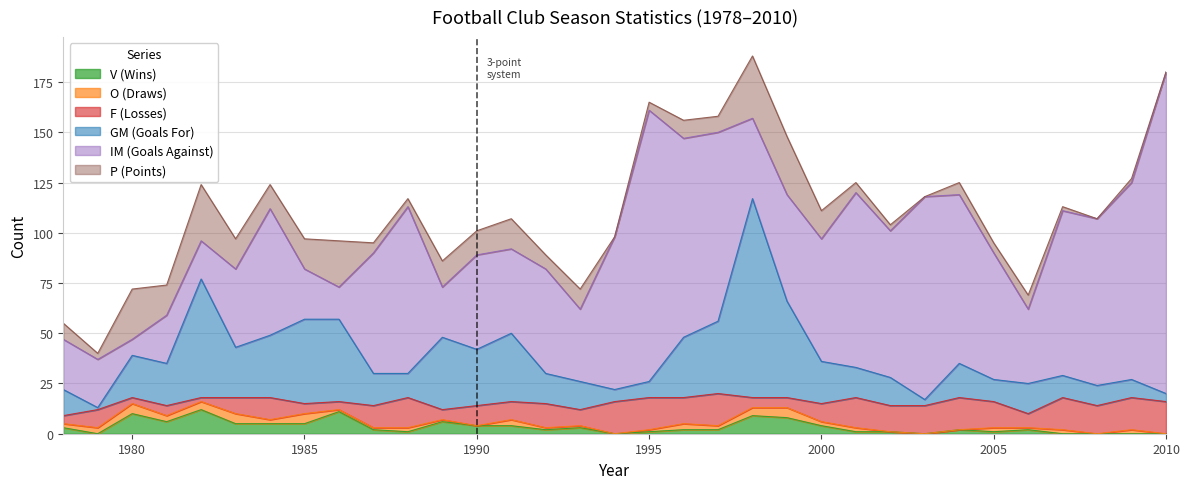

Reading right to left, list all the values displayed in this chart.

V (Wins): 2010=0	2009=0	2008=0	2007=0	2006=2	2005=1	2004=2	2003=0	2002=1	2001=1	2000=4	1999=8	1998=9	1997=2	1996=2	1995=1	1994=0	1993=3	1992=2	1991=4	1990=4	1989=6	1988=1	1987=2	1986=11	1985=5	1984=5	1983=5	1982=12	1981=6	1980=10	1979=0	1978=3
O (Draws): 2010=0	2009=2	2008=0	2007=2	2006=1	2005=2	2004=0	2003=0	2002=0	2001=2	2000=2	1999=5	1998=4	1997=2	1996=3	1995=1	1994=0	1993=1	1992=1	1991=3	1990=0	1989=1	1988=2	1987=1	1986=1	1985=5	1984=2	1983=5	1982=4	1981=3	1980=5	1979=3	1978=2
F (Losses): 2010=16	2009=16	2008=14	2007=16	2006=7	2005=13	2004=16	2003=14	2002=13	2001=15	2000=9	1999=5	1998=5	1997=16	1996=13	1995=16	1994=16	1993=8	1992=12	1991=9	1990=10	1989=5	1988=15	1987=11	1986=4	1985=5	1984=11	1983=8	1982=2	1981=5	1980=3	1979=9	1978=4
GM (Goals For): 2010=4	2009=9	2008=10	2007=11	2006=15	2005=11	2004=17	2003=3	2002=14	2001=15	2000=21	1999=48	1998=99	1997=36	1996=30	1995=8	1994=6	1993=14	1992=15	1991=34	1990=28	1989=36	1988=12	1987=16	1986=41	1985=42	1984=31	1983=25	1982=59	1981=21	1980=21	1979=1	1978=13
IM (Goals Against): 2010=160	2009=98	2008=83	2007=82	2006=37	2005=63	2004=84	2003=101	2002=73	2001=87	2000=61	1999=53	1998=40	1997=94	1996=99	1995=135	1994=76	1993=36	1992=52	1991=42	1990=47	1989=25	1988=83	1987=60	1986=16	1985=25	1984=63	1983=39	1982=19	1981=24	1980=8	1979=24	1978=25
P (Points): 2010=0	2009=2	2008=0	2007=2	2006=7	2005=5	2004=6	2003=0	2002=3	2001=5	2000=14	1999=29	1998=31	1997=8	1996=9	1995=4	1994=0	1993=10	1992=7	1991=15	1990=12	1989=13	1988=4	1987=5	1986=23	1985=15	1984=12	1983=15	1982=28	1981=15	1980=25	1979=3	1978=8